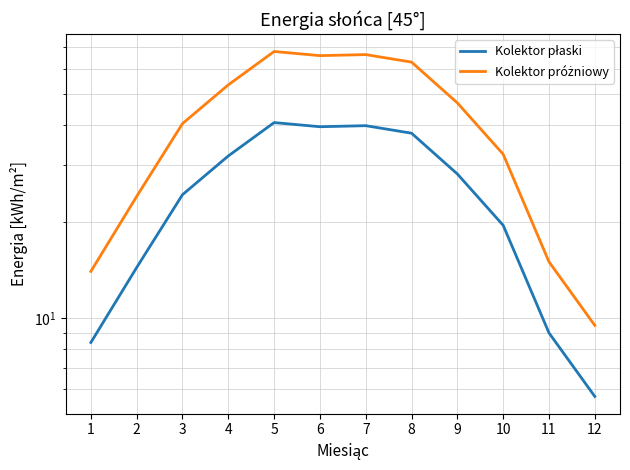

How many data points in Kolektor próżniowy are above 47?

5